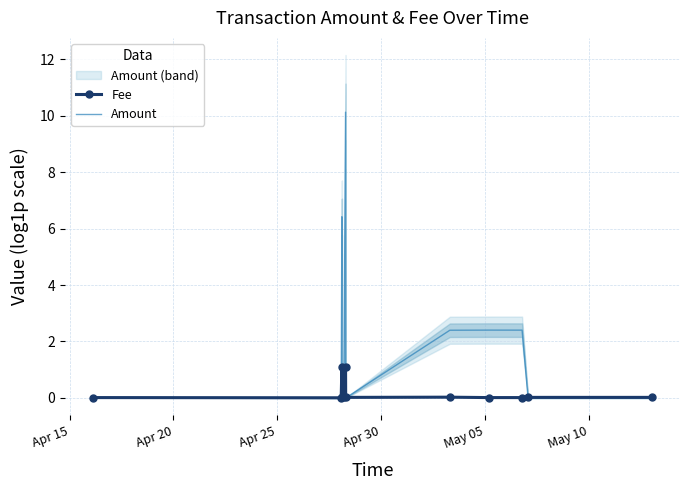

What is the difference between the second highest and minimum values in the Amount series?

6.4